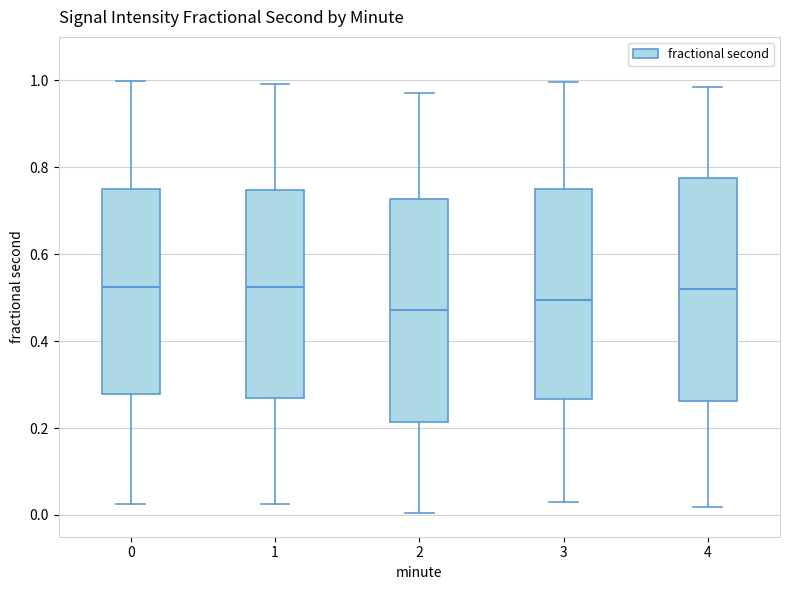

Reading left to right, read every box against the y-axis: the position of its median line, the range the box covers, and the ends of its whiskers. The values are not printed on the chart, so give them approximately, as read against the axis.

0: median 0.52, box 0.28 to 0.76, whiskers 0.02 to 1.00
1: median 0.52, box 0.26 to 0.74, whiskers 0.02 to 1.00
2: median 0.48, box 0.22 to 0.72, whiskers 0.00 to 0.98
3: median 0.50, box 0.26 to 0.76, whiskers 0.02 to 1.00
4: median 0.52, box 0.26 to 0.78, whiskers 0.02 to 0.98